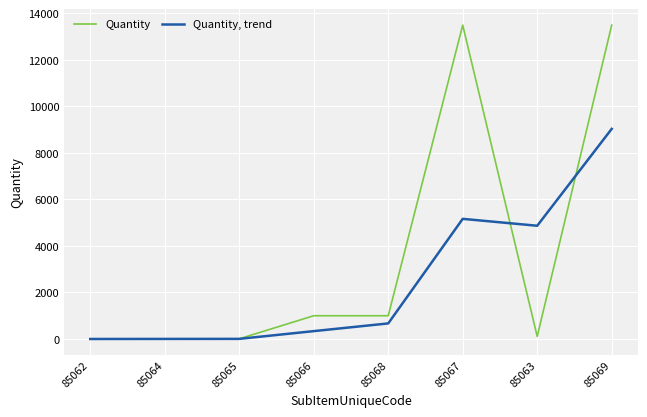

Where is Quantity, trend nearest to the value 4518?

85063